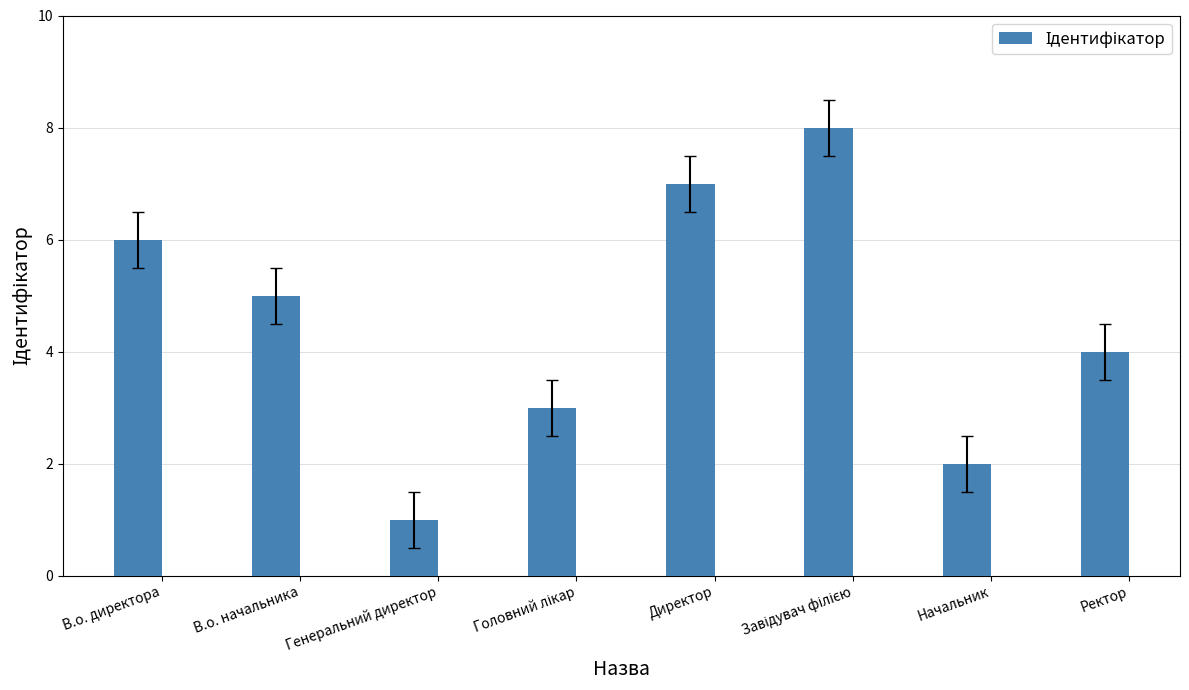

Read the value at Директор.

7